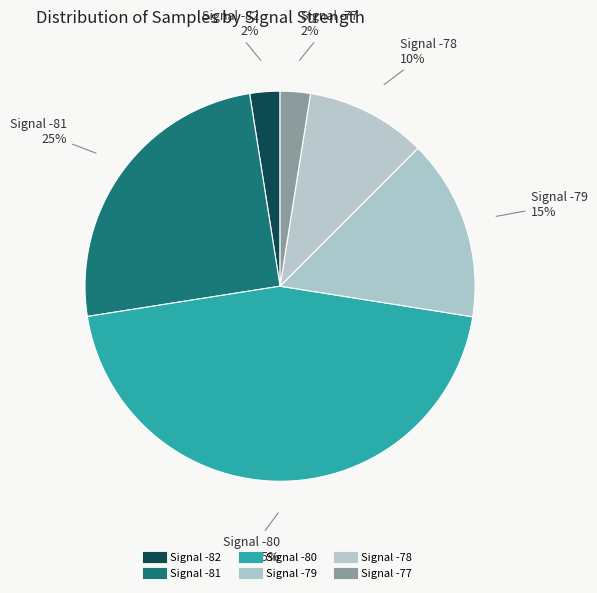

How many slices are in this pie chart?

6